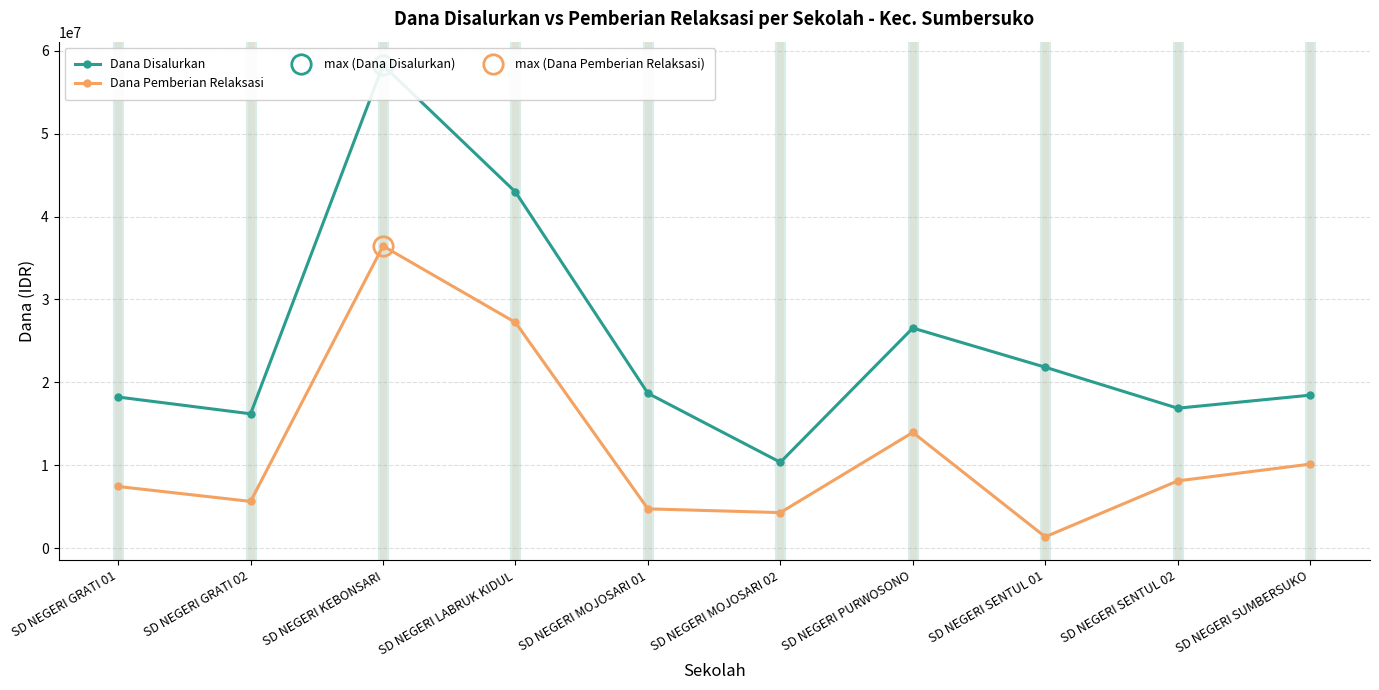

True or false: Dana Pemberian Relaksasi has a value of 1873426 at SD NEGERI SENTUL 01.

False